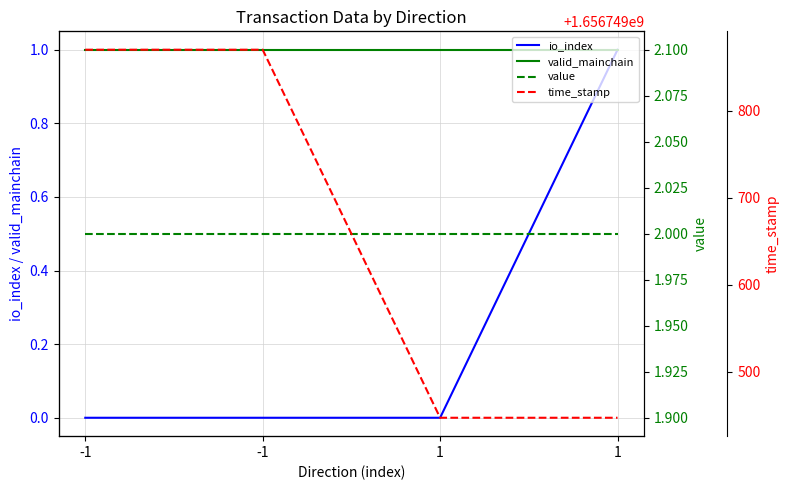

What is the spread (max minus min) of values at -1?

1656749870.0